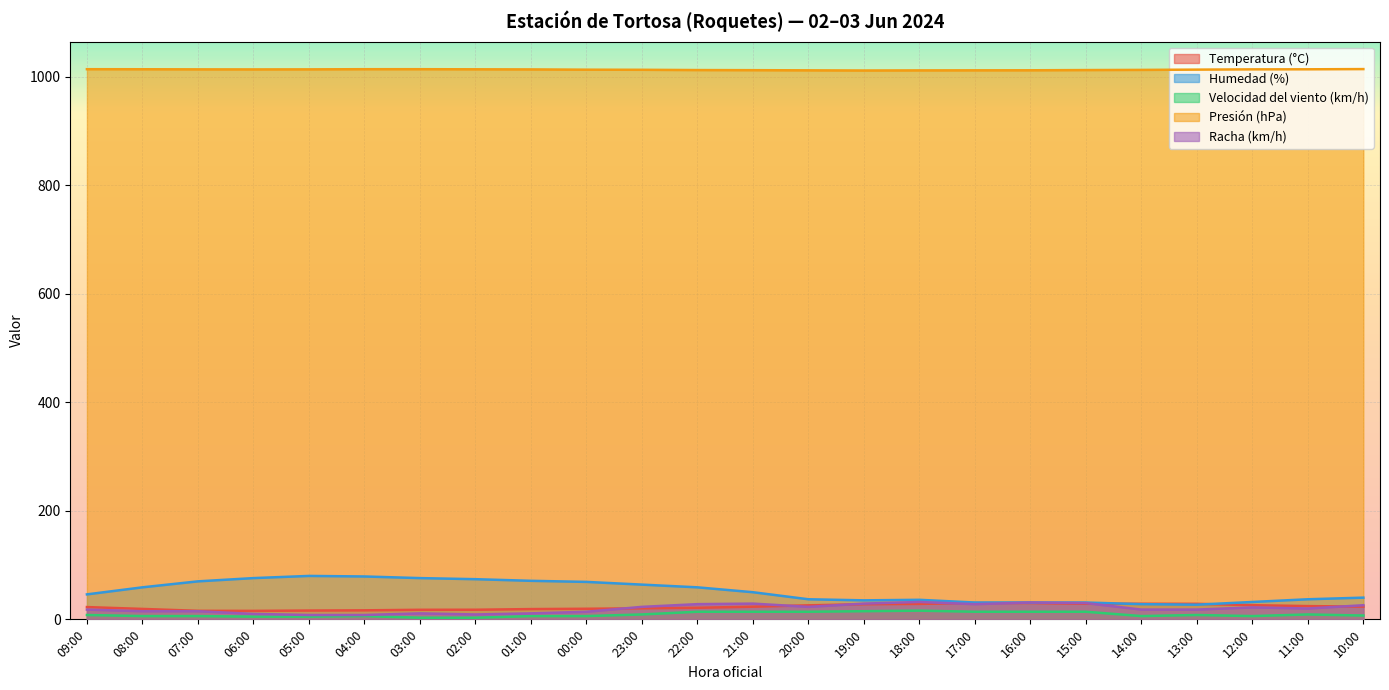

True or false: Racha (km/h) has more than 2 points higher than both neighbors.

True